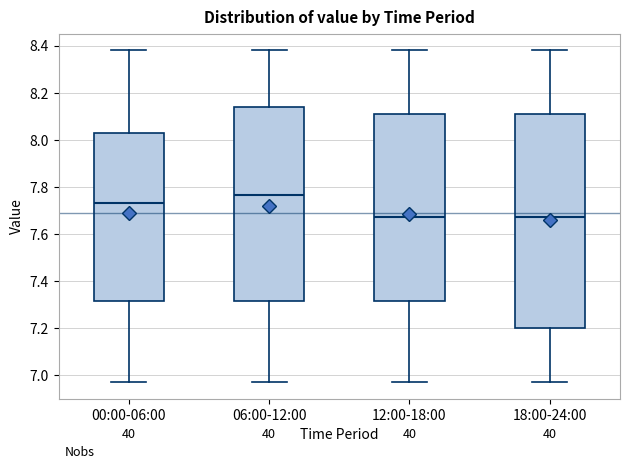

Which box is the tallest, from its lower edge to its upper edge?

18:00-24:00